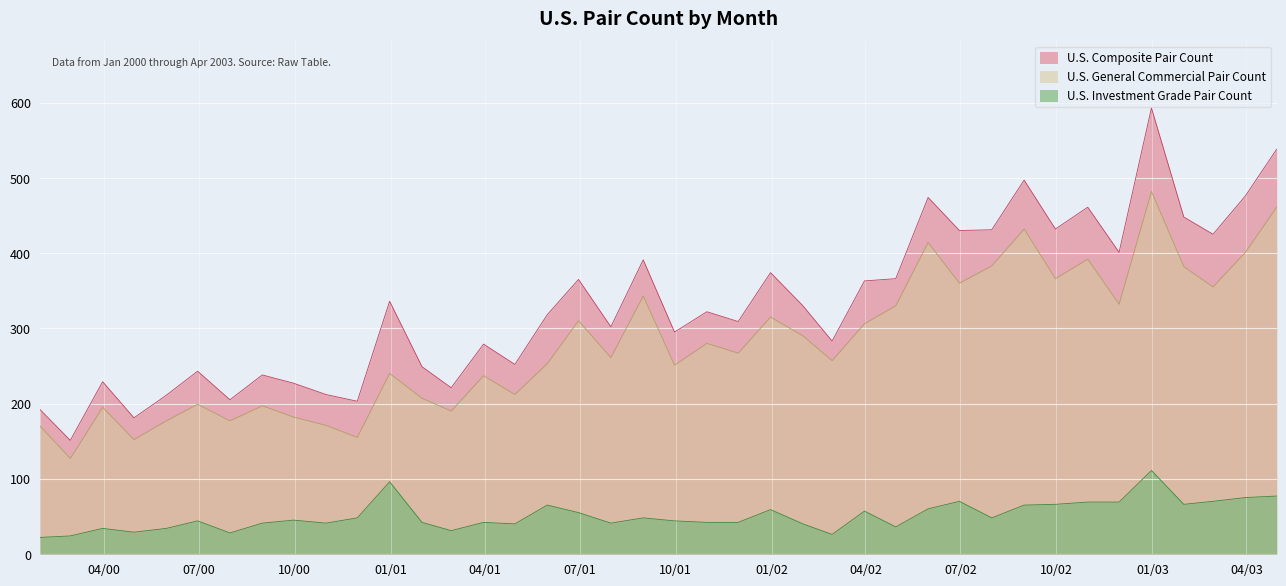

Which series has the largest total across all categories?

U.S. Composite Pair Count